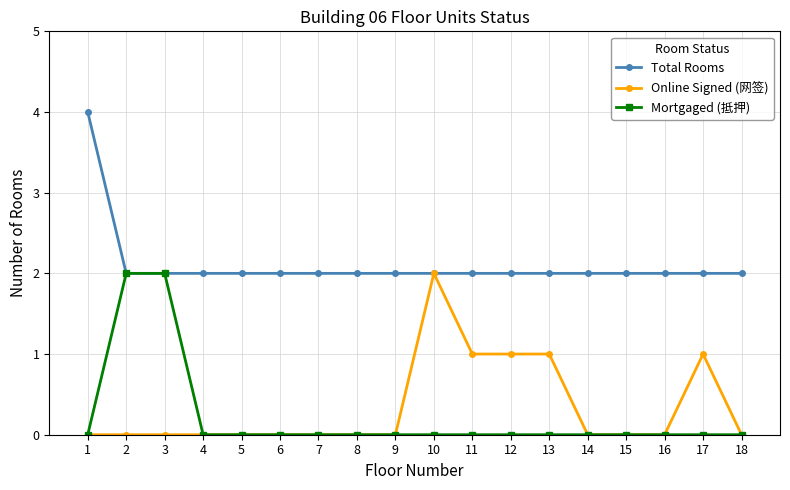

Which series has the largest total across all categories?

Total Rooms